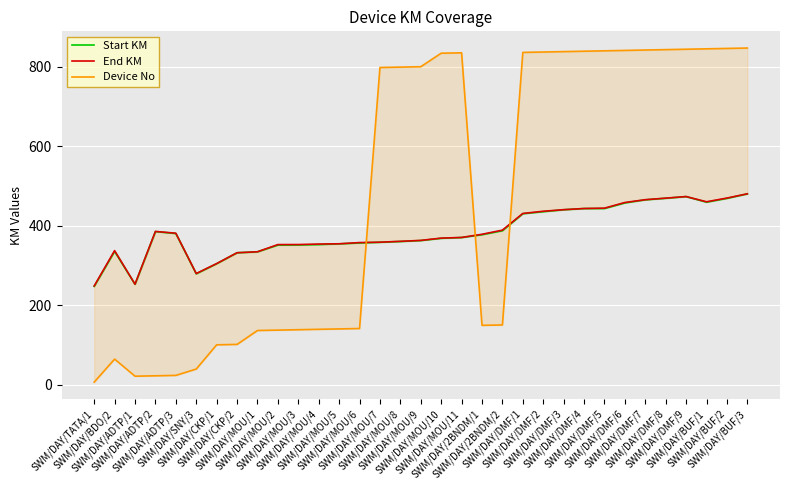

What is the approximate value of Device No at SWM/DAY/MOU/5?

140.0